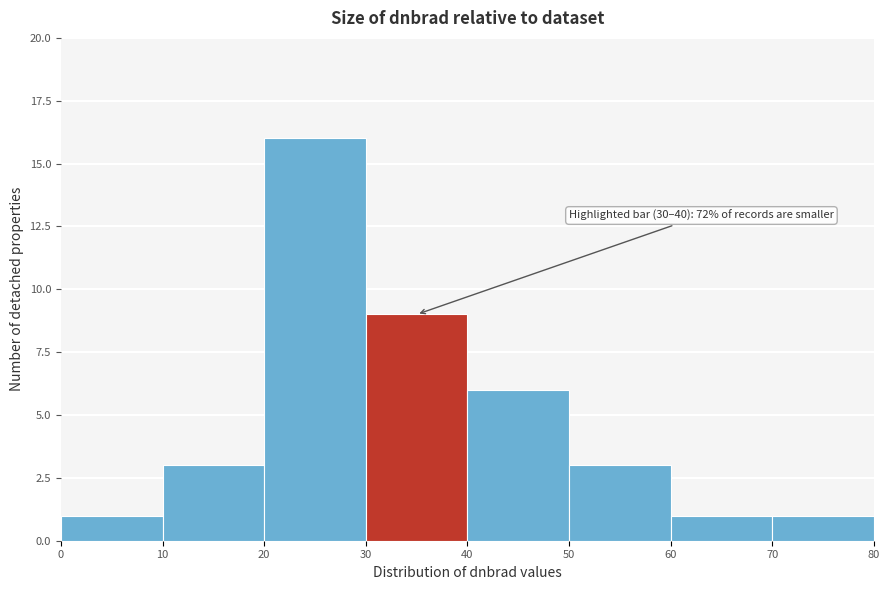

Over which range of the x-axis is the bar tallest?

20 to 30